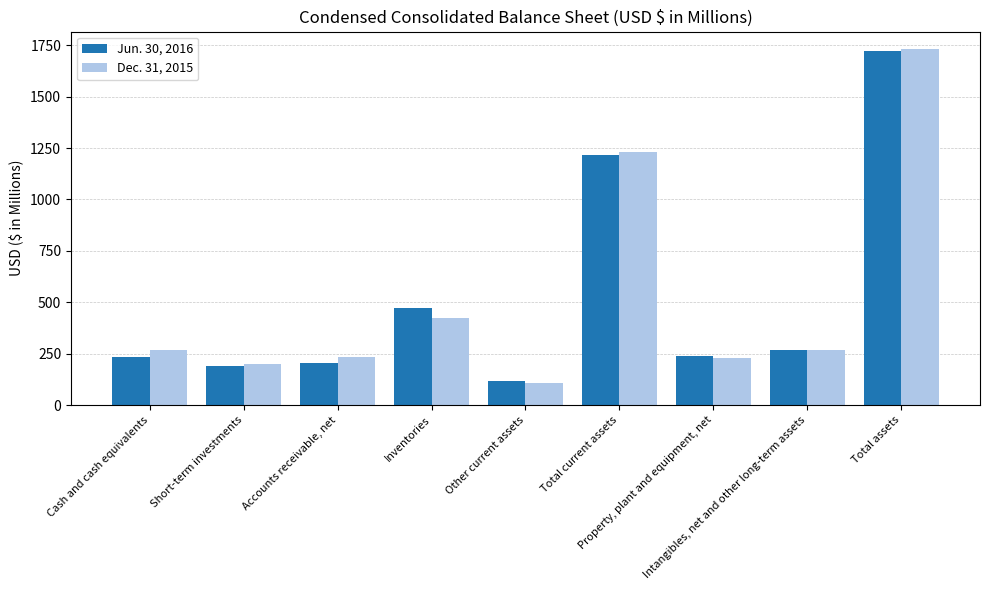

At Total assets, list the series in order from largest to smallest.

Dec. 31, 2015, Jun. 30, 2016